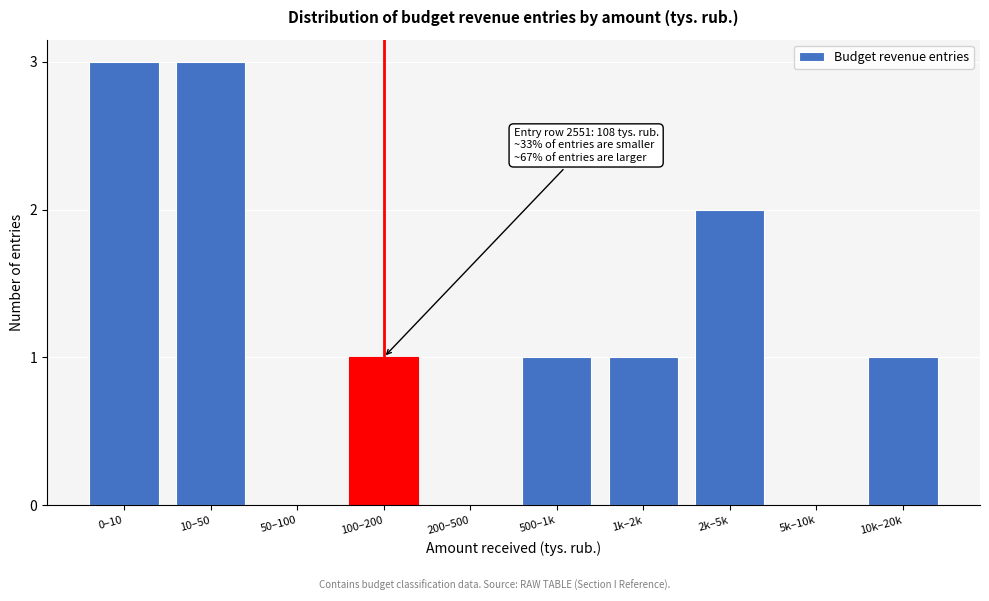

Reading left to right, what are all the values shown in this chart?

0–10=3	10–50=3	50–100=0	100–200=1	200–500=0	500–1k=1	1k–2k=1	2k–5k=2	5k–10k=0	10k–20k=1